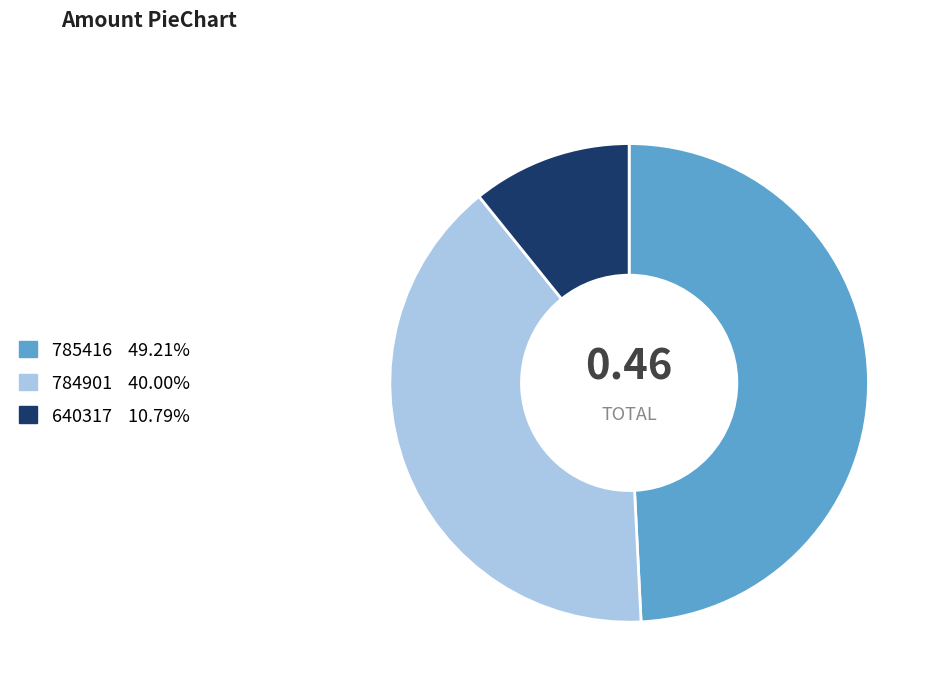

What is the largest slice in the pie chart?

785416